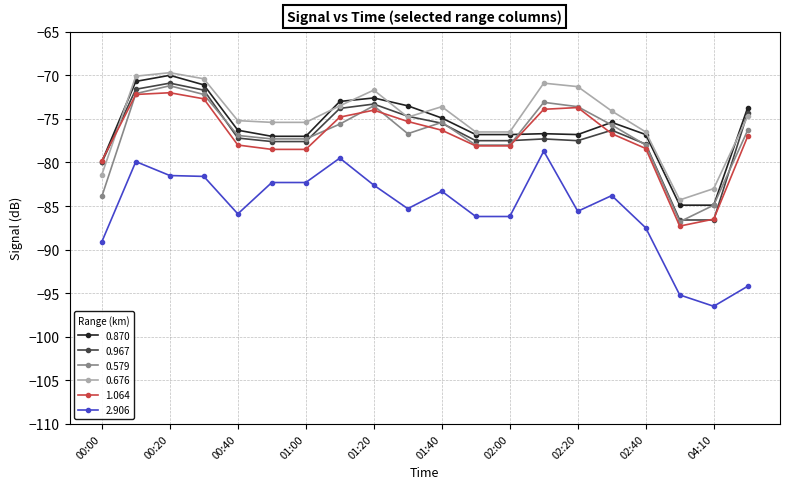

Which series has the widest spread of values?

2.906